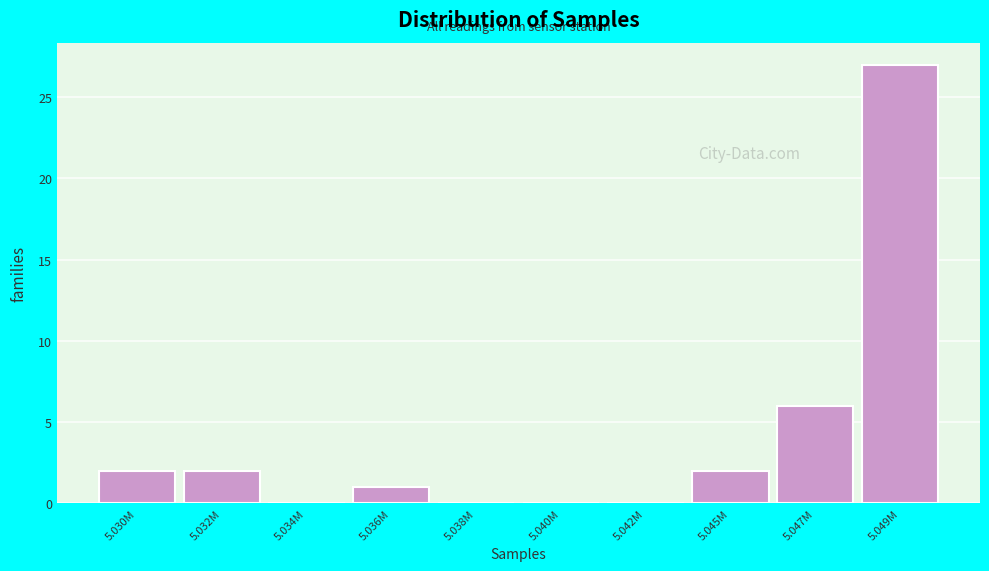

Reading left to right, what are all the values shown in this chart?

5.030M=2	5.032M=2	5.034M=0	5.036M=1	5.038M=0	5.040M=0	5.042M=0	5.045M=2	5.047M=6	5.049M=27